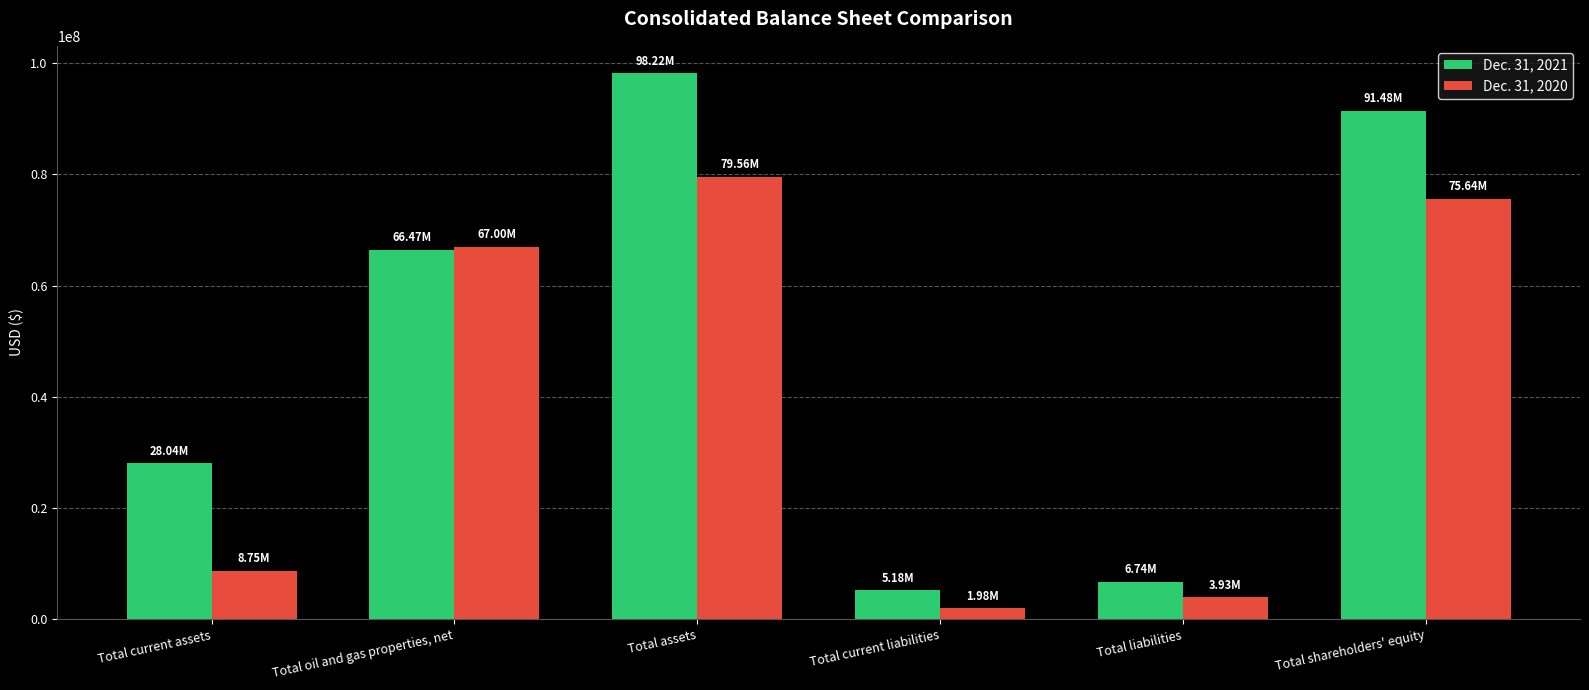

How many groups of bars are there?

6